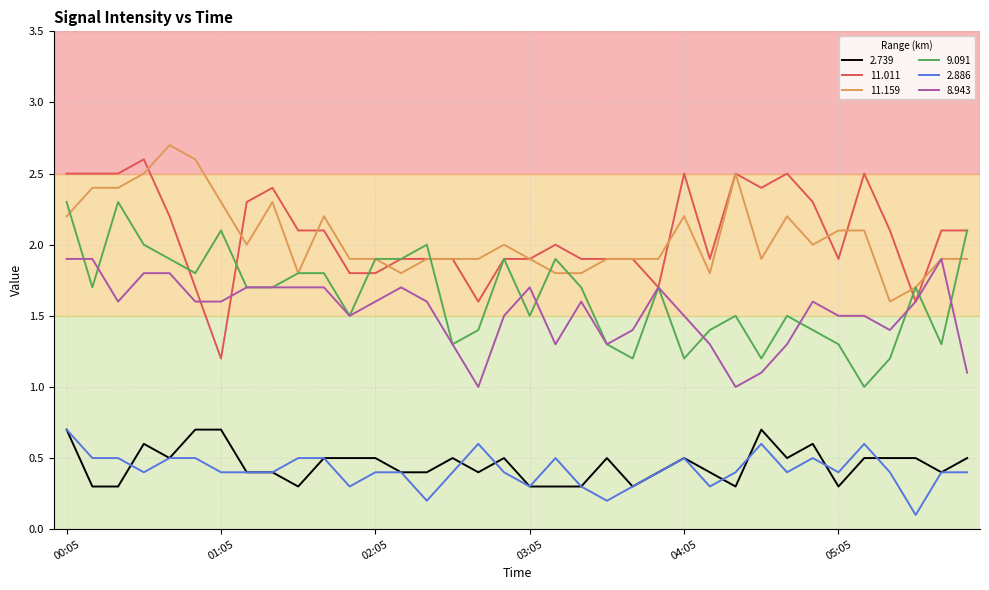

What is the minimum value for 9.091?

1.0